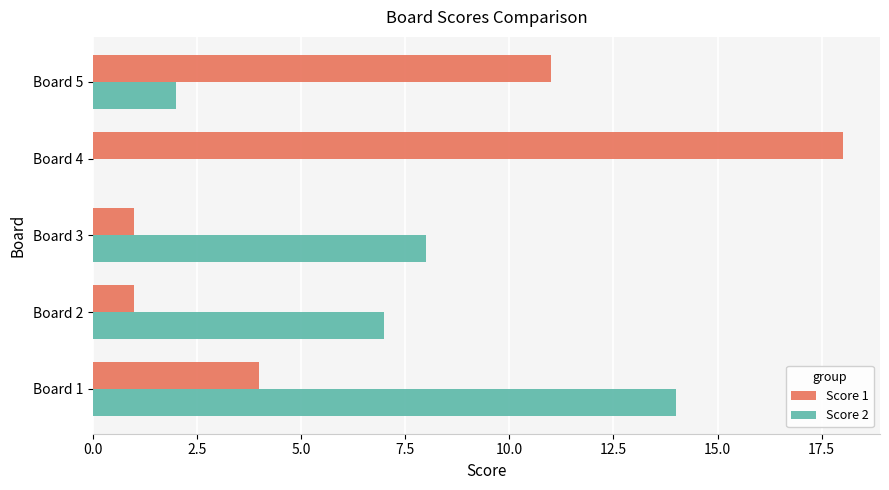

Between Board 1 and Board 5, which series saw the biggest shift?

Score 2